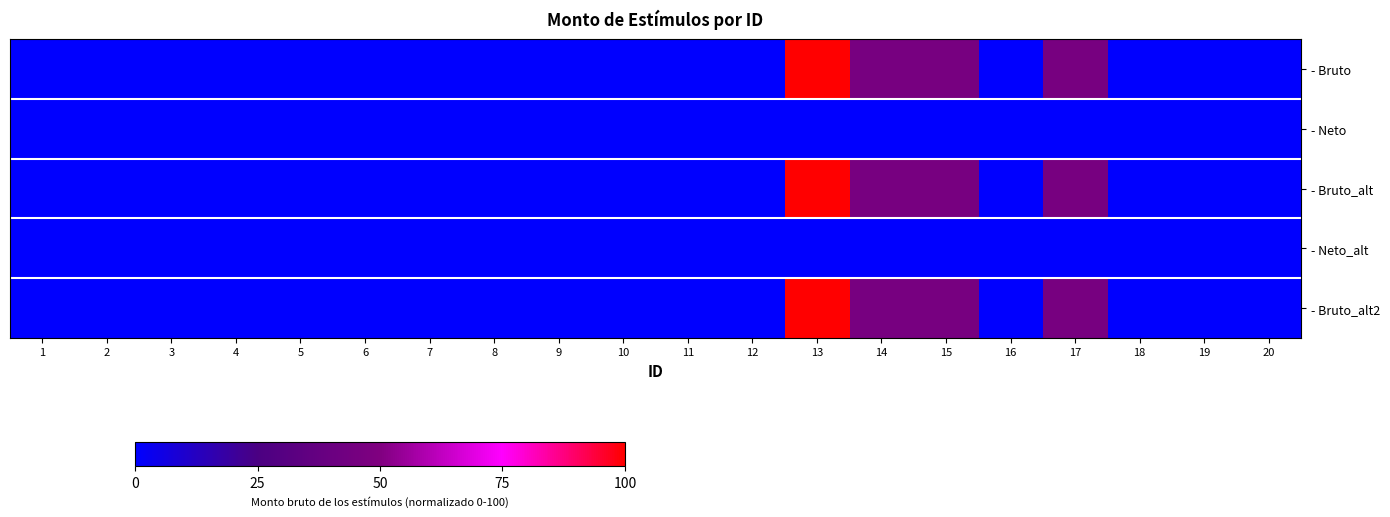

At 13, list the series in order from smallest to largest.

- Neto, - Neto_alt, - Bruto, - Bruto_alt, - Bruto_alt2